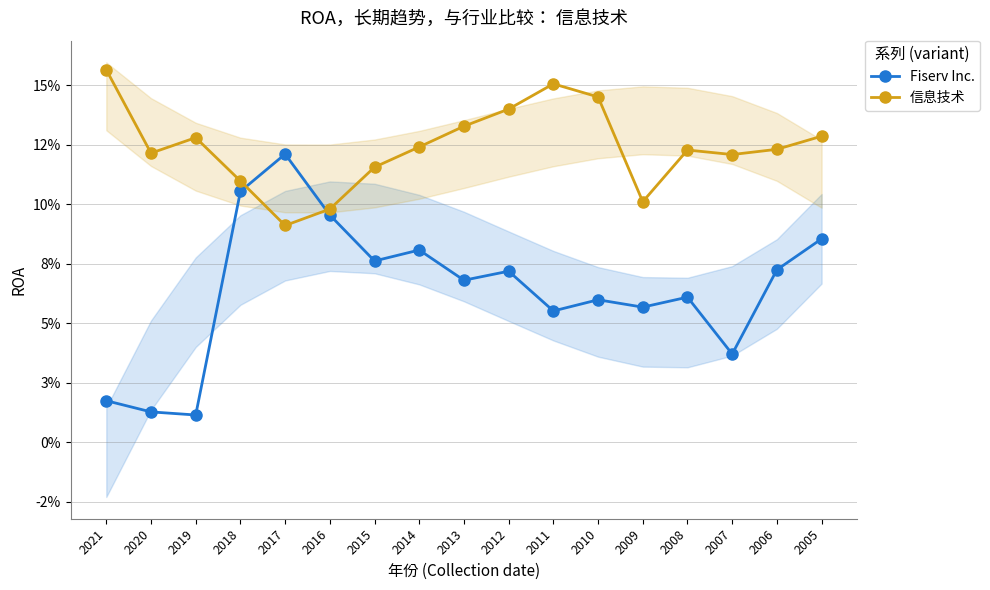

What is the difference between the second highest and minimum values in the 信息技术 series?

0.1